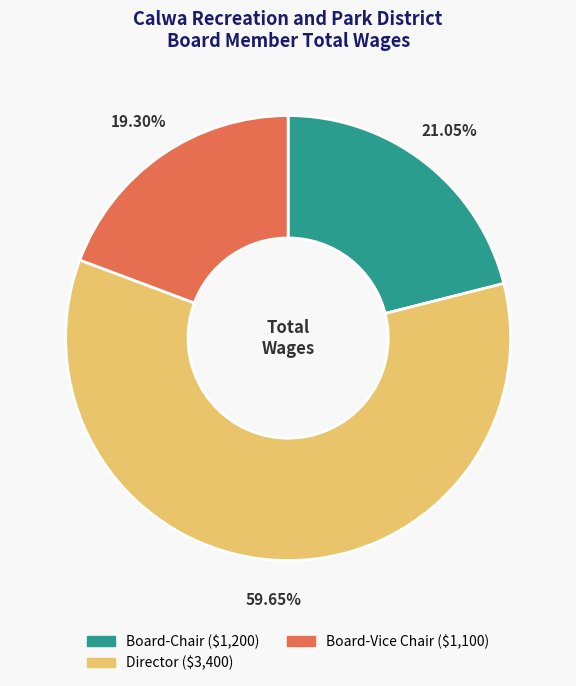

Does any single category account for the majority?

Yes